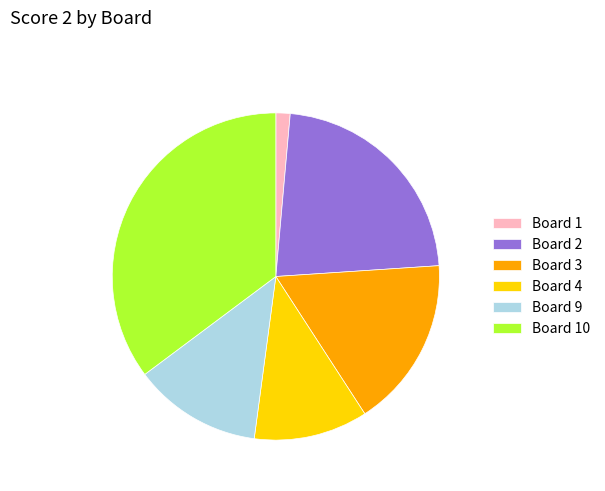

True or false: Board 10 accounts for 35% of the total.

True